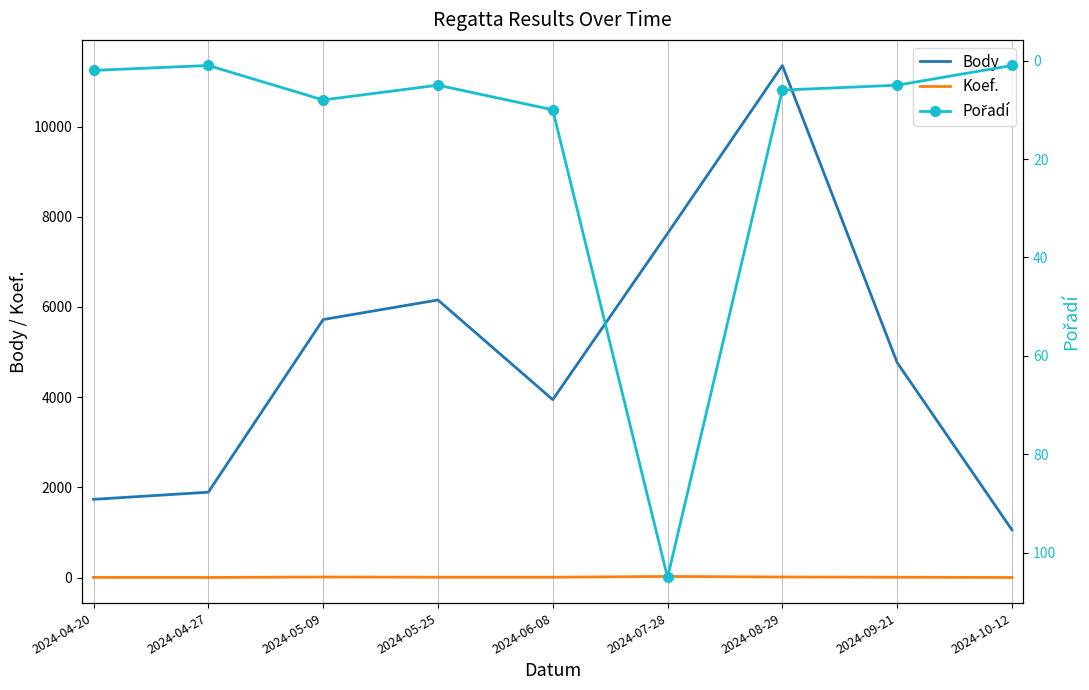

Where do Koef. and Pořadí first cross each other?

2024-05-25 and 2024-06-08